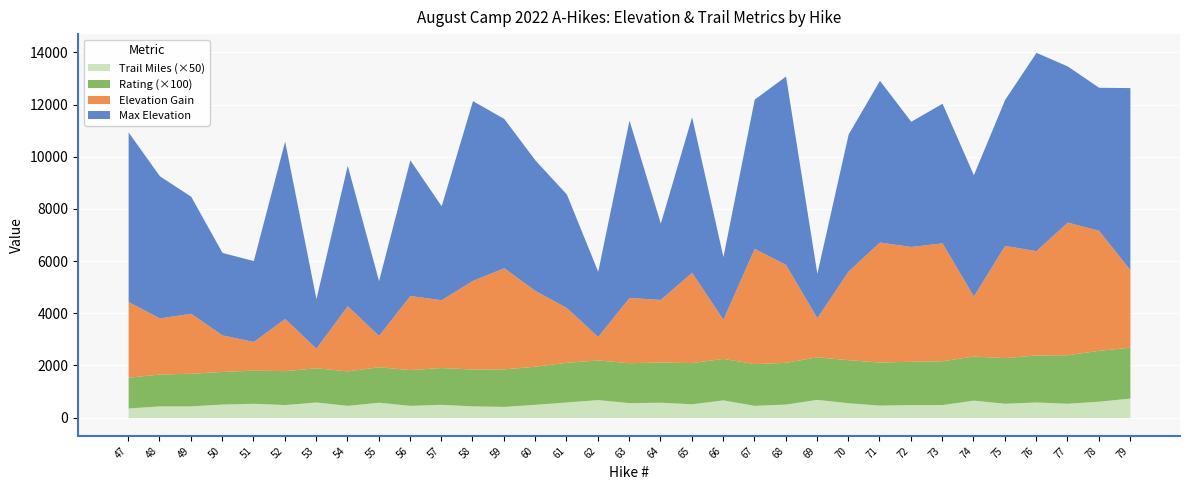

Reading right to left, extract all data points from this chart.

Max Elevation: 6980.0	5483.0	5985.0	7600.0	5600.0	4650.0	5350.0	4800.0	6200.0	5250.0	1700.0	7223.0	5719.0	2400.0	5964.0	2925.0	6800.0	2500.0	4350.0	5000.0	5723.0	6890.0	3600.0	5200.0	2100.0	5380.0	1900.0	6800.0	3100.0	3161.0	4485.0	5450.0	6500.0
Elevation Gain: 2970.0	4600.0	5085.0	4000.0	4300.0	2300.0	4520.0	4400.0	4600.0	3400.0	1500.0	3750.0	4420.0	1500.0	3460.0	2400.0	2500.0	900.0	2100.0	2900.0	3875.0	3400.0	2600.0	2840.0	1200.0	2500.0	750.0	2000.0	1100.0	1400.0	2300.0	2150.0	2900.0
Rating: 19.5	19.5	18.6	18.0	17.5	16.9	16.8	16.6	16.5	16.5	16.3	16.0	16.0	15.9	15.8	15.4	15.3	15.2	15.2	14.6	14.4	14.1	14.1	13.7	13.6	13.2	13.1	13.0	12.7	12.5	12.5	12.2	11.8
Trail Miles: 15.0	12.6	11.0	12.0	11.0	13.4	10.0	10.0	9.6	11.4	14.0	10.4	9.4	13.6	10.6	11.8	11.5	13.8	12.0	10.2	8.6	9.0	10.2	9.4	11.8	9.4	12.0	10.0	11.0	10.4	9.0	9.0	7.4
Hike Number: 79.0	78.0	77.0	76.0	75.0	74.0	73.0	72.0	71.0	70.0	69.0	68.0	67.0	66.0	65.0	64.0	63.0	62.0	61.0	60.0	59.0	58.0	57.0	56.0	55.0	54.0	53.0	52.0	51.0	50.0	49.0	48.0	47.0